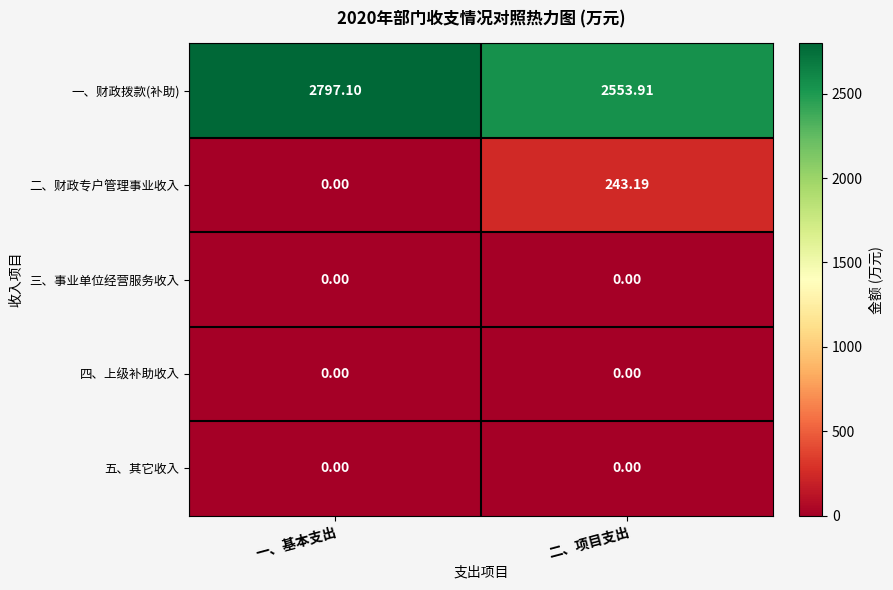

Rank the categories by 二、财政专户管理事业收入 value from lowest to highest.

一、基本支出, 二、项目支出